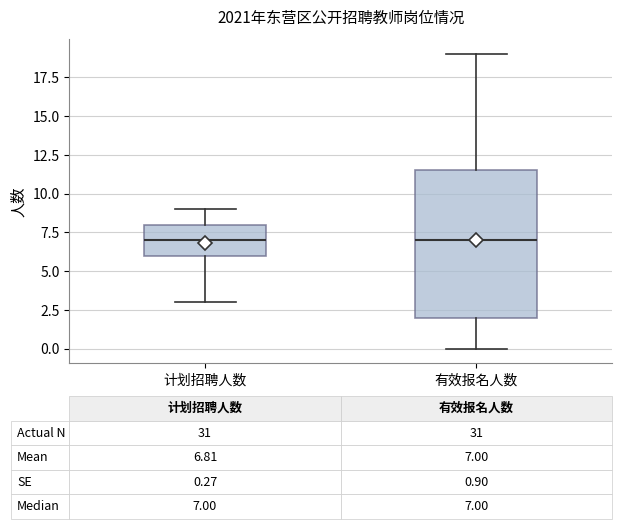

Comparing the boxes themselves (not the whiskers), which one is the tallest?

有效报名人数